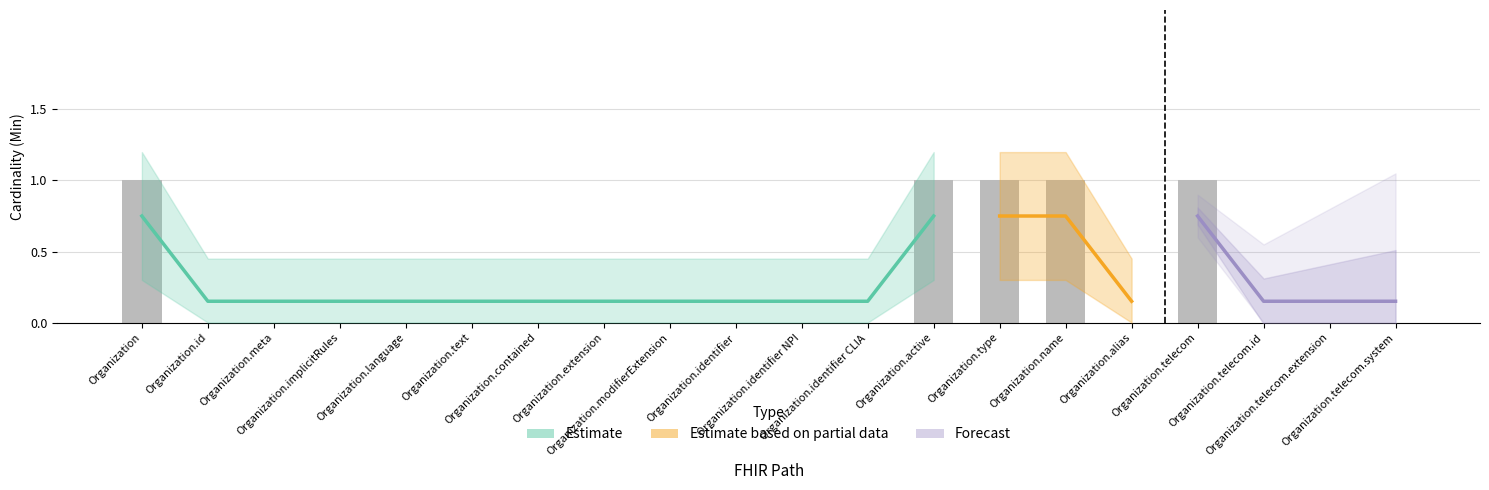

Reading left to right, what are all the values shown in this chart?

Organization=1	Organization.id=0	Organization.meta=0	Organization.implicitRules=0	Organization.language=0	Organization.text=0	Organization.contained=0	Organization.extension=0	Organization.modifierExtension=0	Organization.identifier=0	Organization.identifier NPI=0	Organization.identifier CLIA=0	Organization.active=1	Organization.type=1	Organization.name=1	Organization.alias=0	Organization.telecom=1	Organization.telecom.id=0	Organization.telecom.extension=0	Organization.telecom.system=0